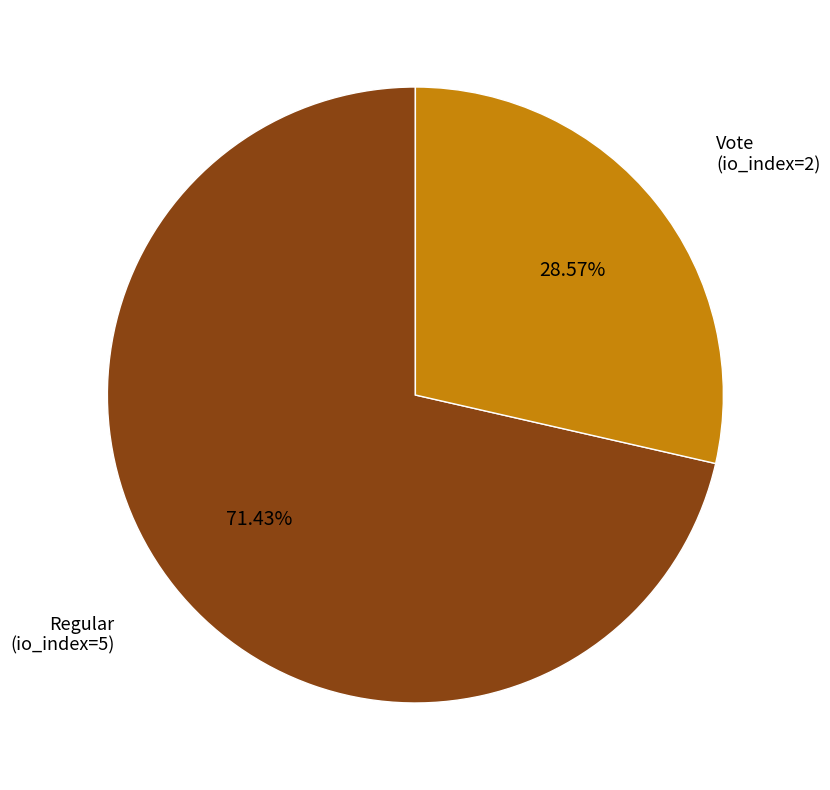

Does any single category account for the majority?

Yes